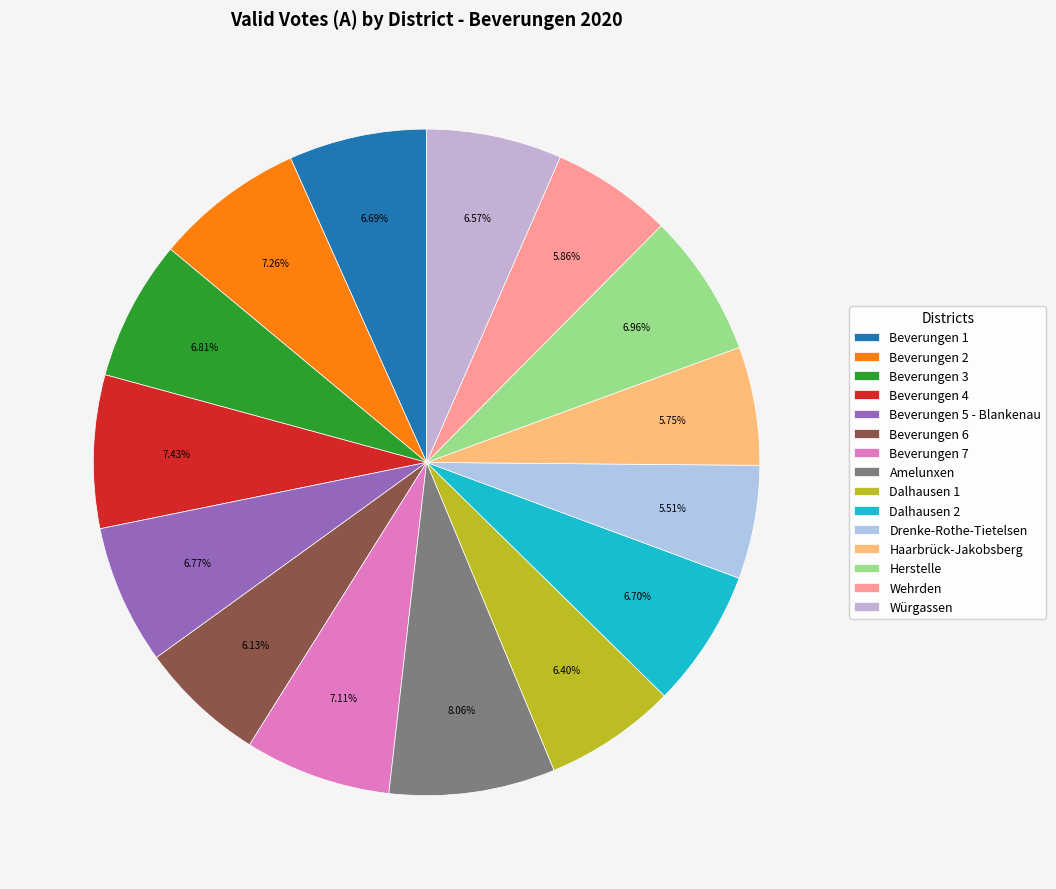

Approximately how many times larger is the value at Wehrden compared to Beverungen 2?

0.8